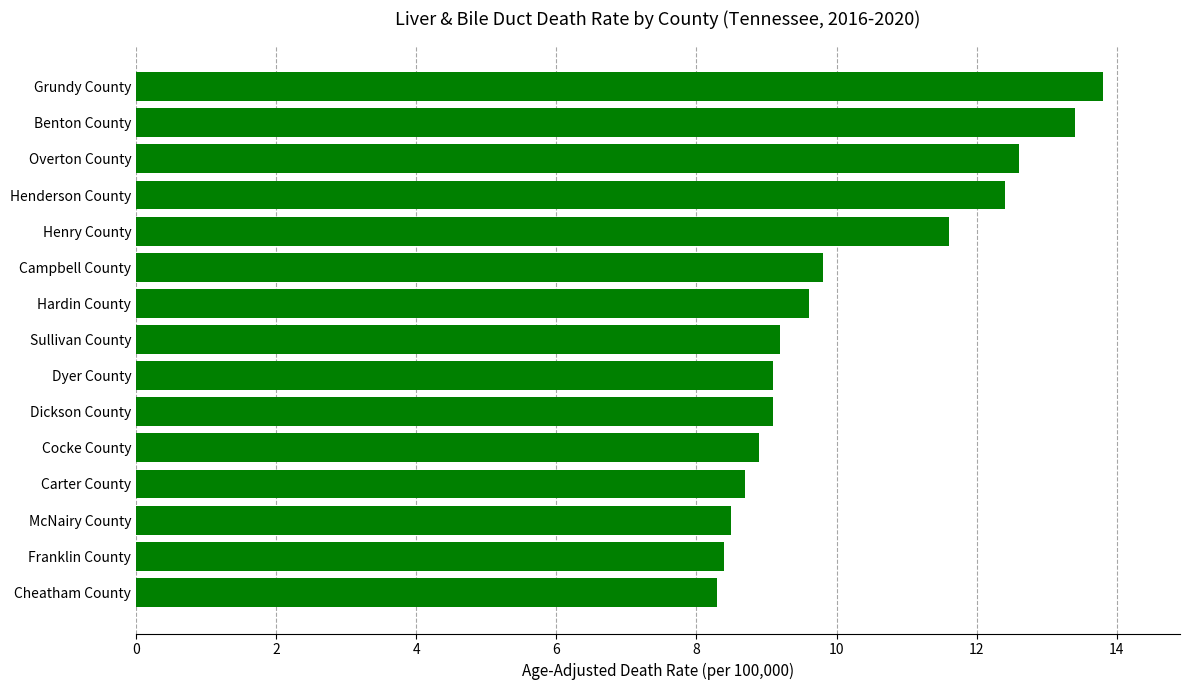

At which label is the value closest to 11?

Henry County